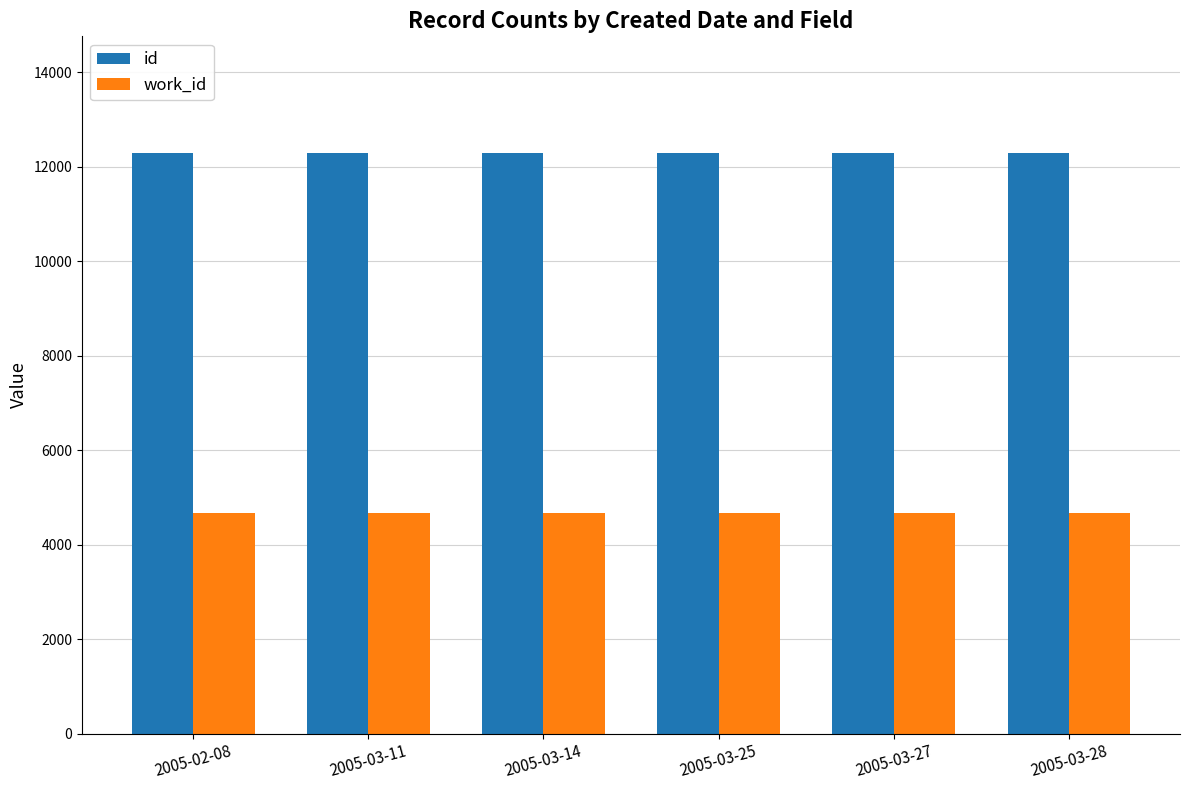

Which series has the largest total across all categories?

id